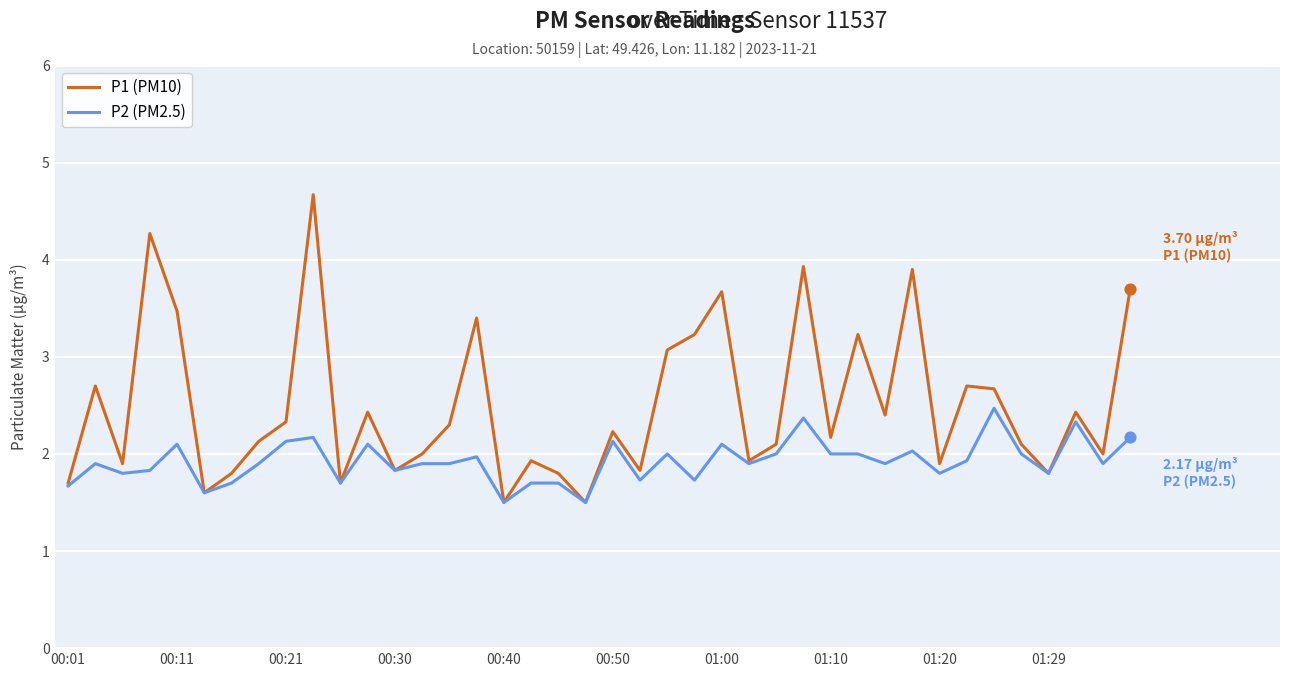

What are all the series names shown in the legend?

P1 (PM10), P2 (PM2.5)